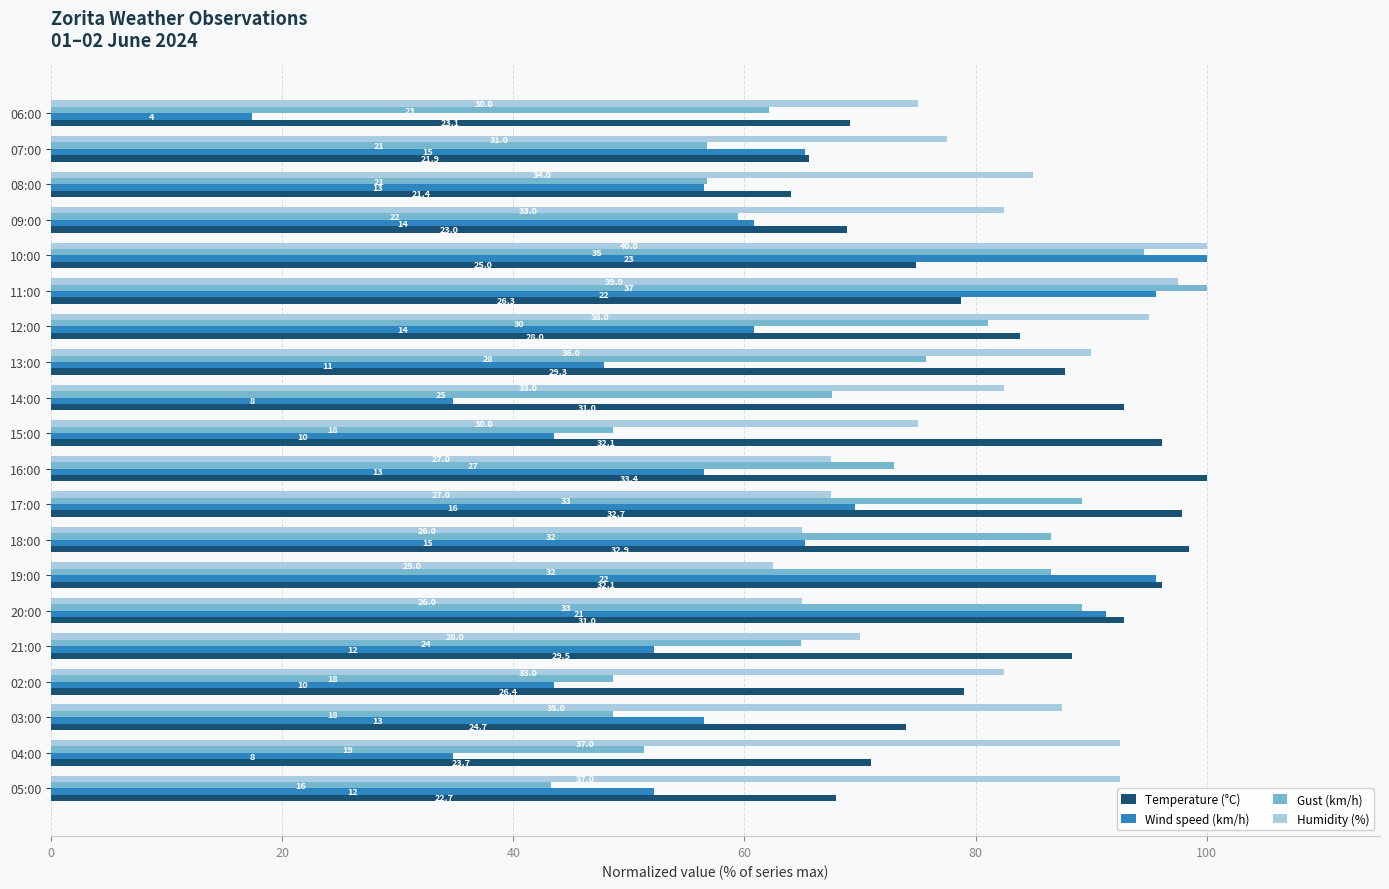

What is the maximum value shown in the chart?

100.0